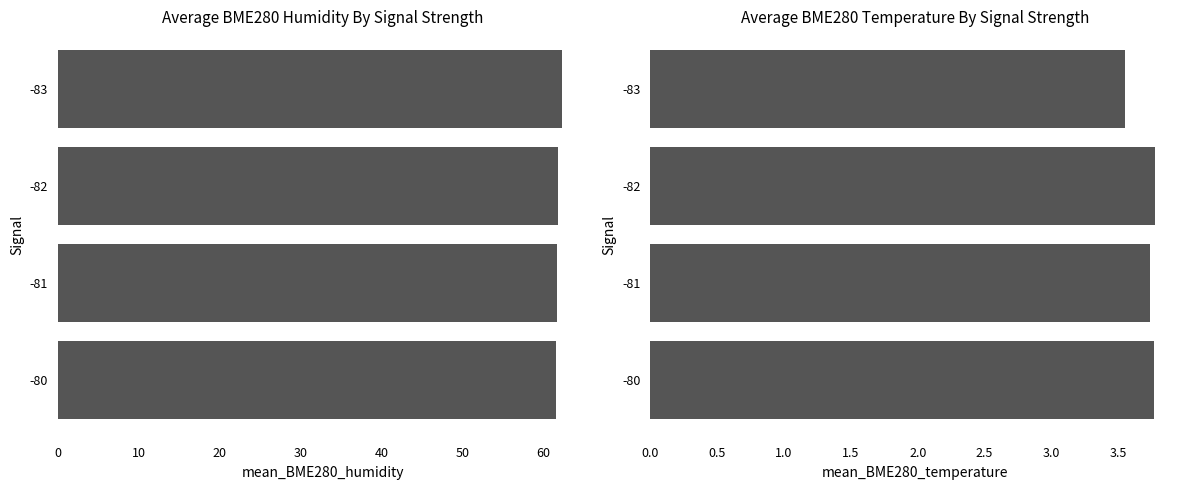

Between -81 and -80, which is larger?

-81